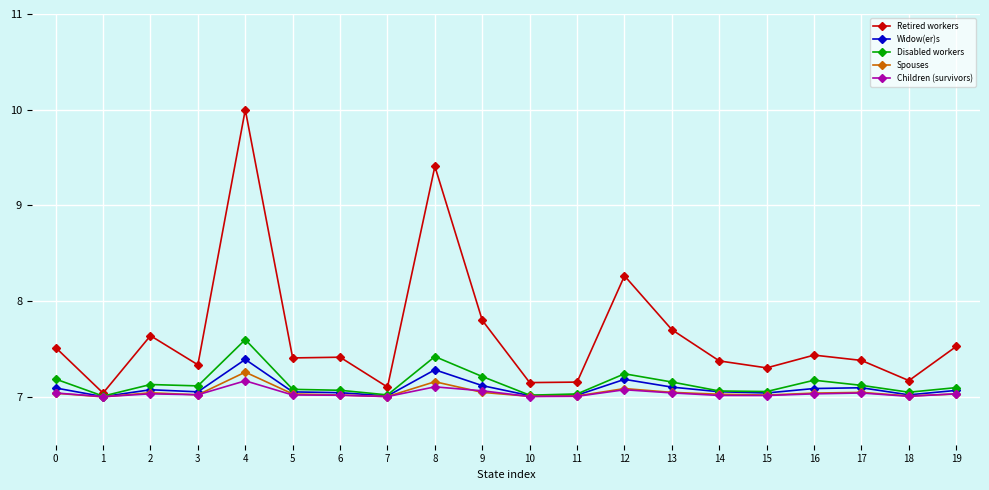

What is the total value across all series at 8?

38.4